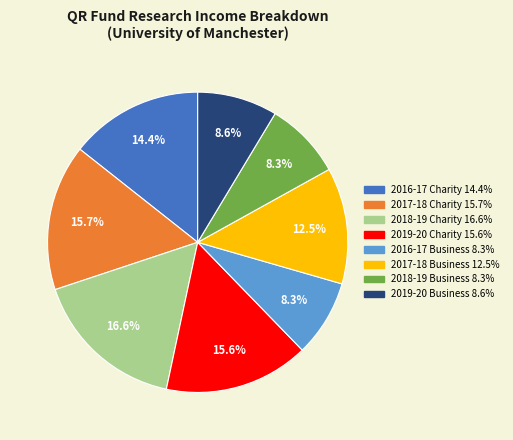

Does any single category account for the majority?

No